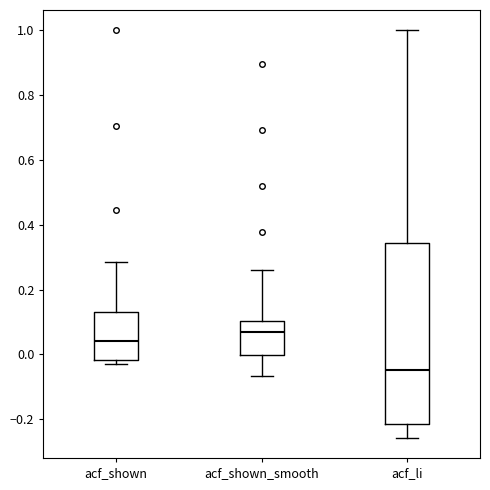

Reading left to right, read every box against the y-axis: the position of its median line, the range the box covers, and the ends of its whiskers. The values are not printed on the chart, so give them approximately, as read against the axis.

acf_shown: median 0.04, box -0.02 to 0.14, whiskers -0.02 (just below the box's lower edge) to 0.28
acf_shown_smooth: median 0.06, box 0.00 to 0.10, whiskers -0.06 to 0.26
acf_li: median -0.04, box -0.22 to 0.34, whiskers -0.26 to 1.00